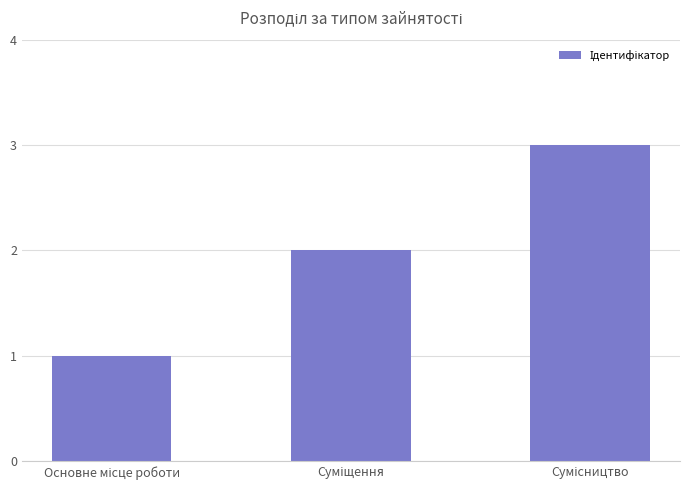

What is the maximum value shown in the chart?

3